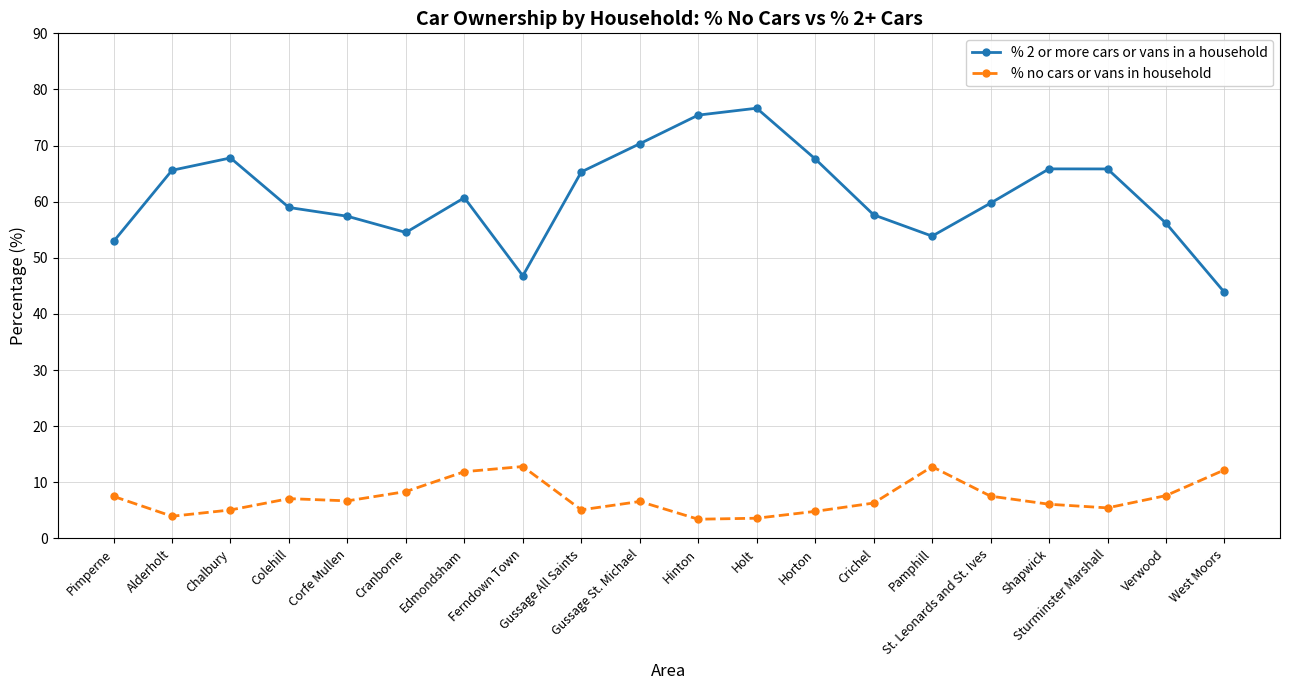

Count the number of data series in this chart.

2